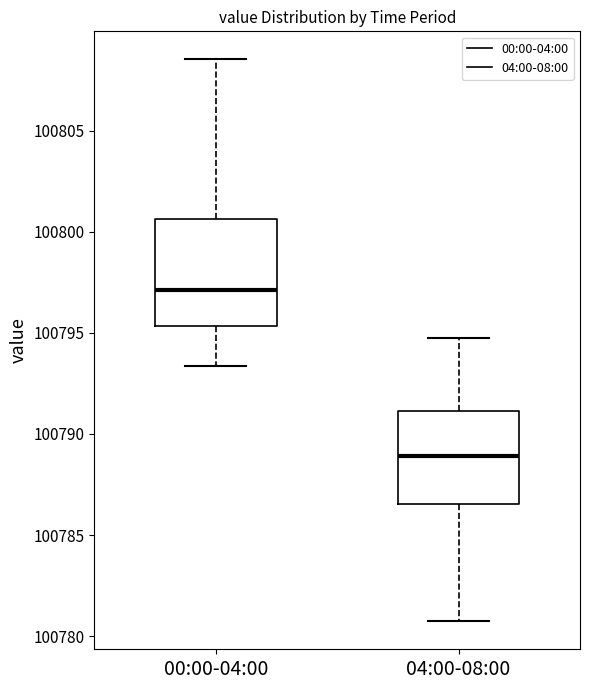

Where does the median line of the box for 04:00-08:00 sit on the y-axis? The values are not printed on the chart, so give them approximately, as read against the axis.

100789.0